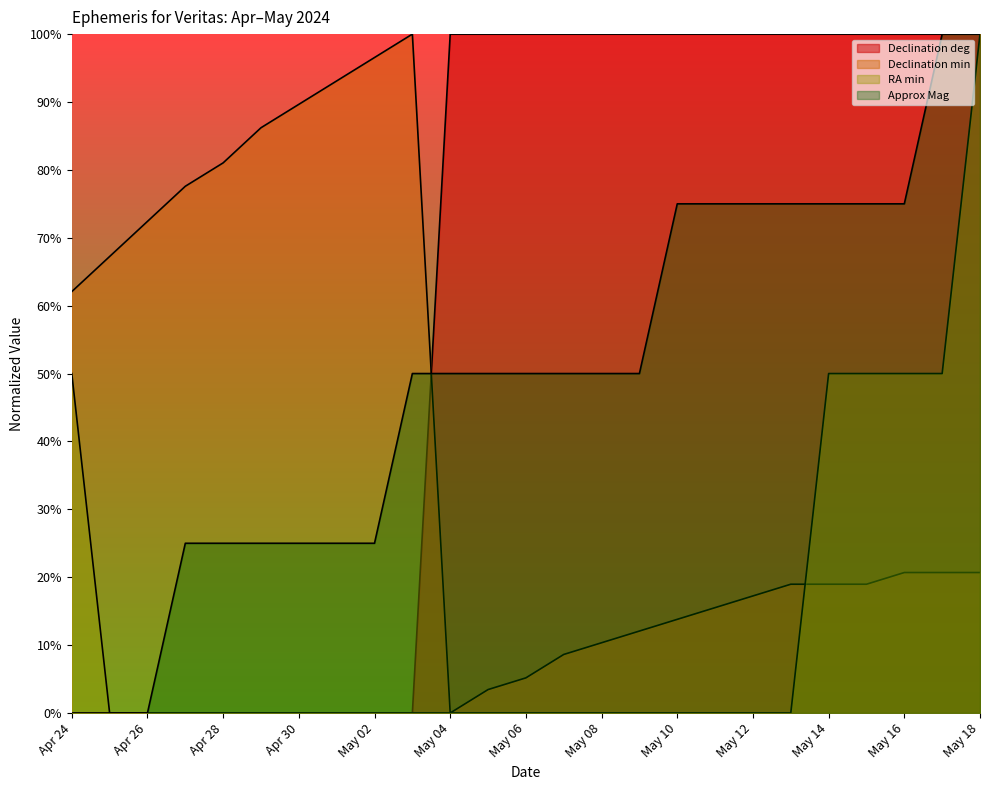

At how many categories does at least one series exceed 0?

25